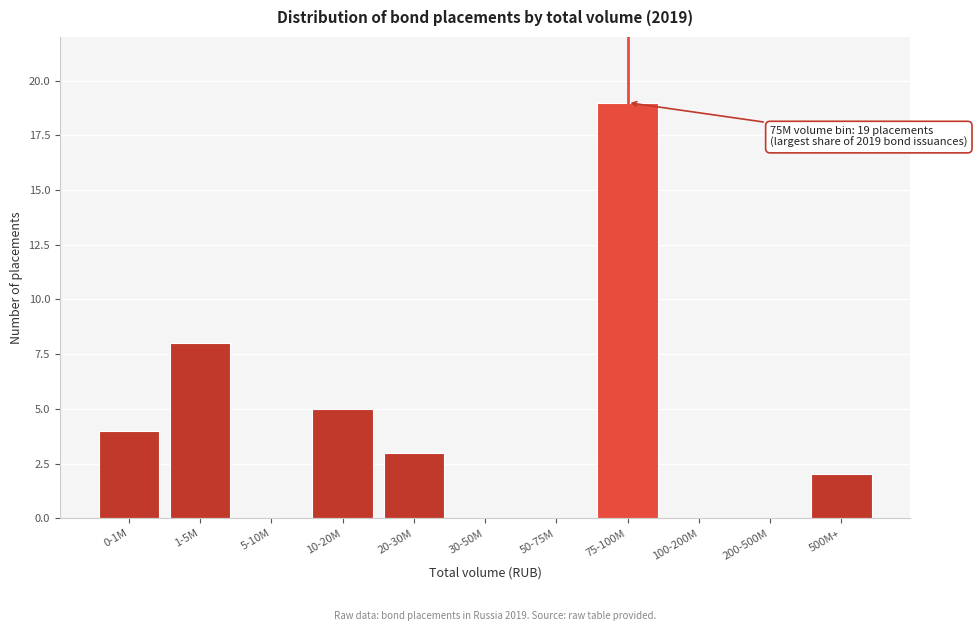

Reading left to right, what are all the values shown in this chart?

0-1M=4	1-5M=8	5-10M=0	10-20M=5	20-30M=3	30-50M=0	50-75M=0	75-100M=19	100-200M=0	200-500M=0	500M+=2